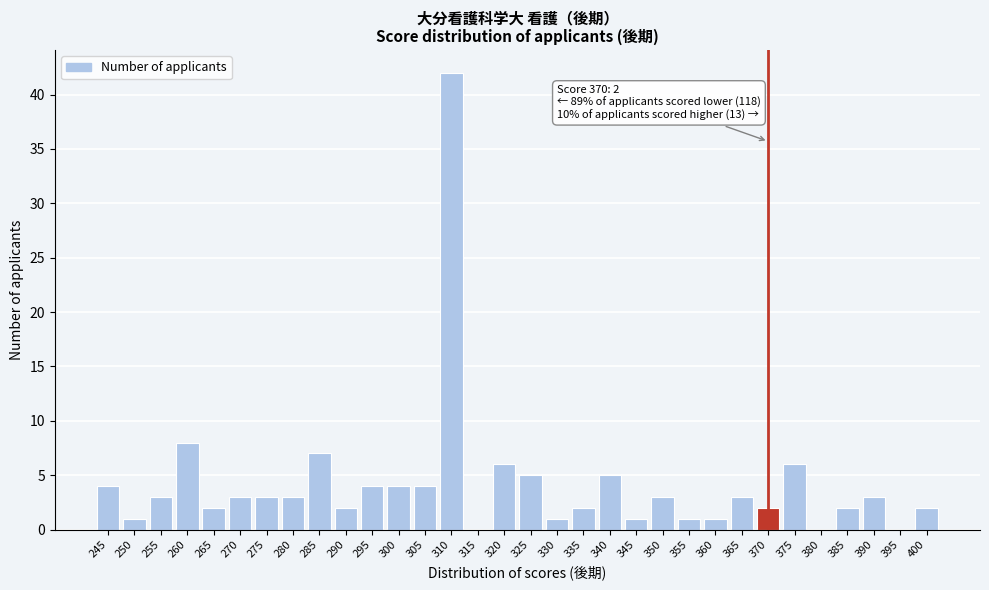

Which has a higher value, 320 or 350?

320